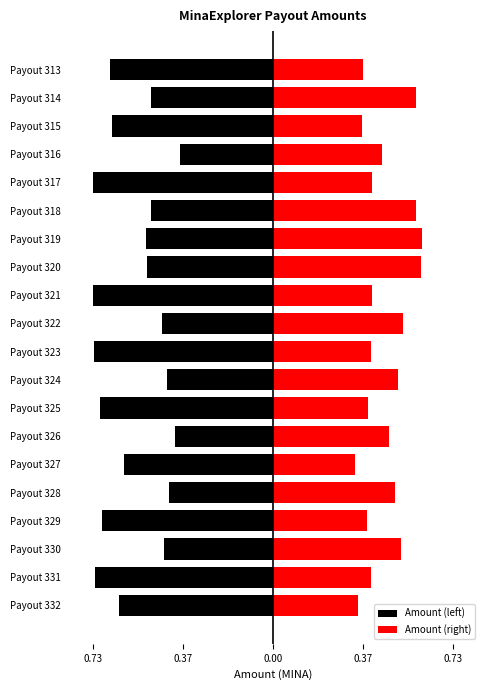

True or false: Amount (left) has a value of -0.1 at Payout 328.

False